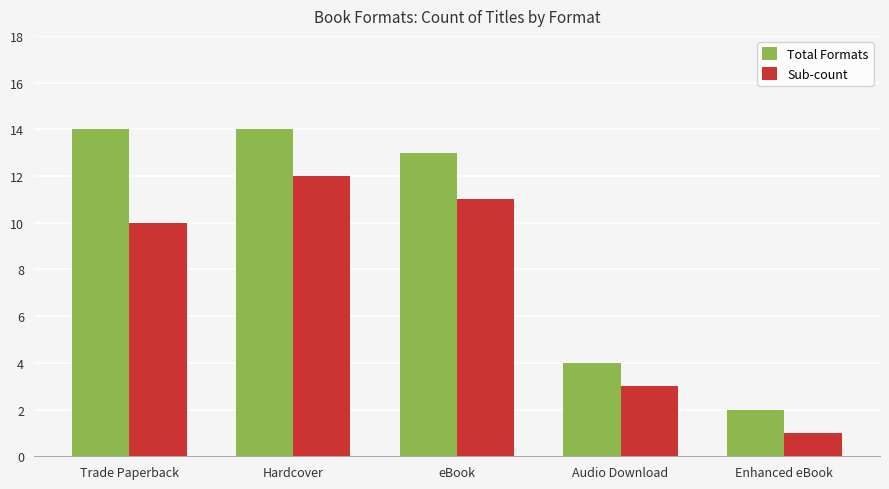

What position from the right is Trade Paperback?

5